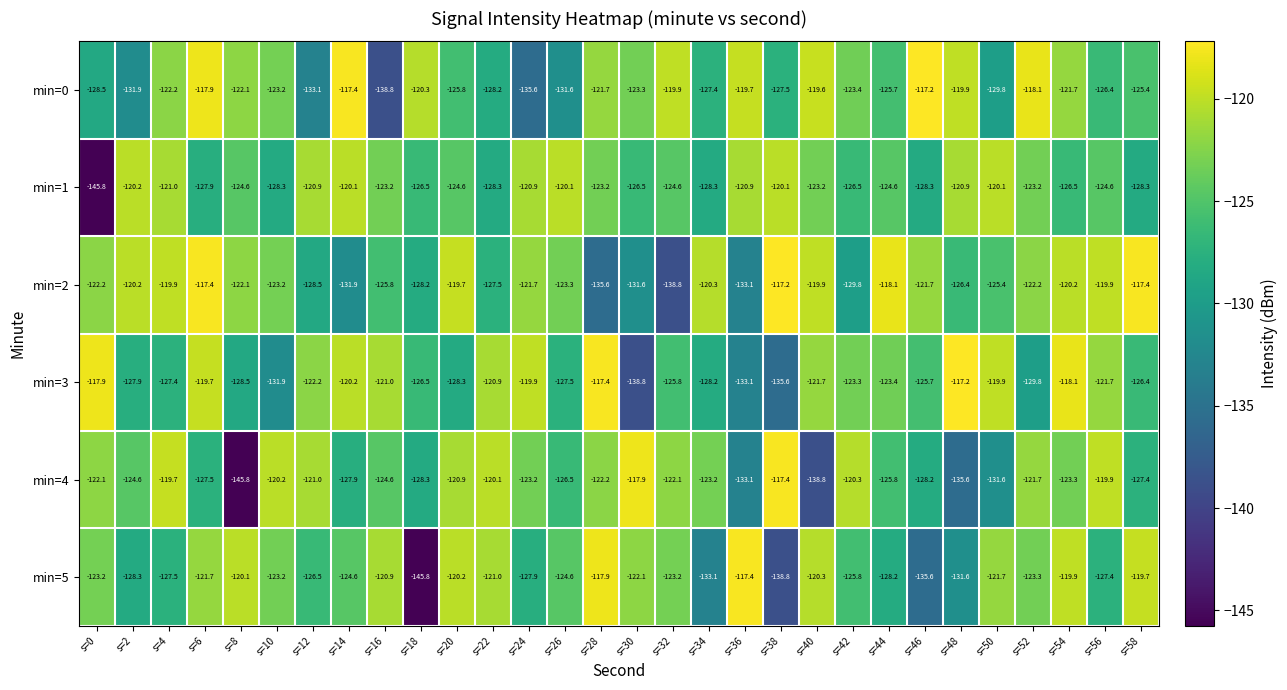

What is the greatest value displayed?

-117.2